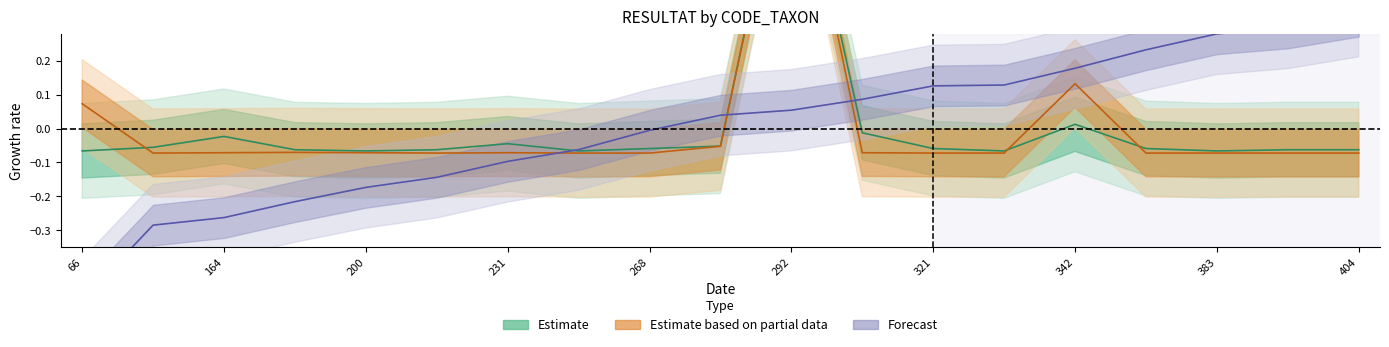

Is it true that Forecast equals 0.1 at 292?

True